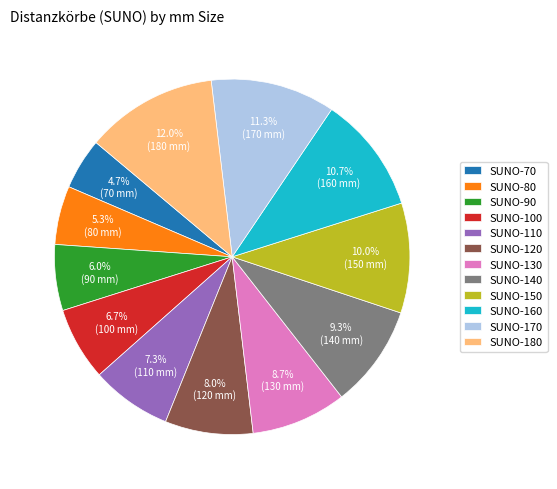

Which slice is the largest?

SUNO-180